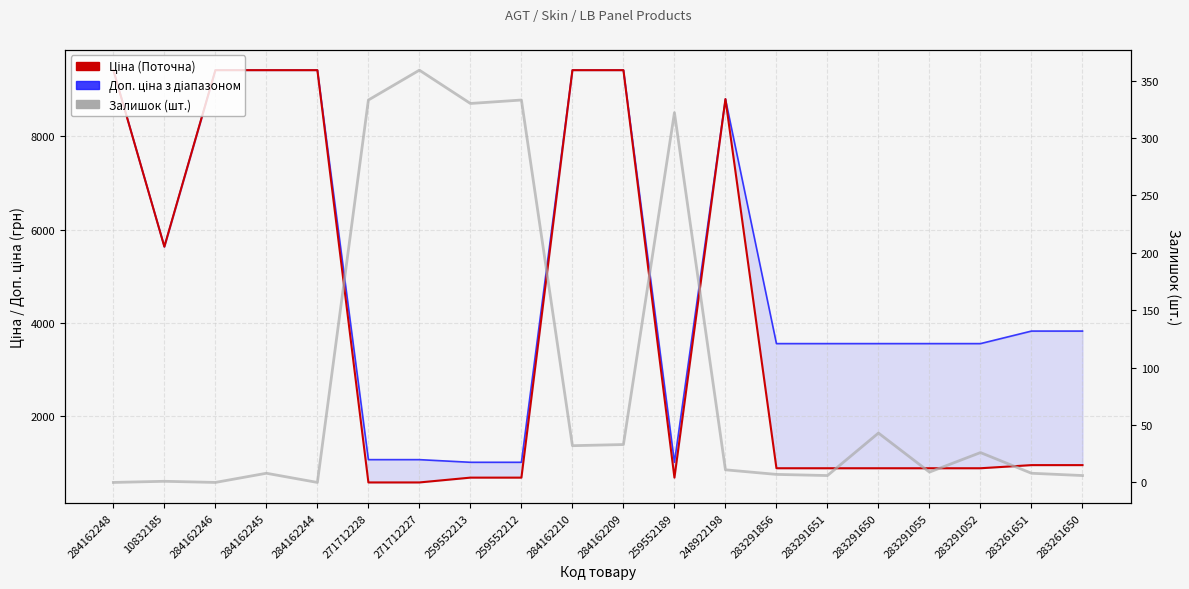

True or false: Залишок and Доп. ціна cross at least once.

False